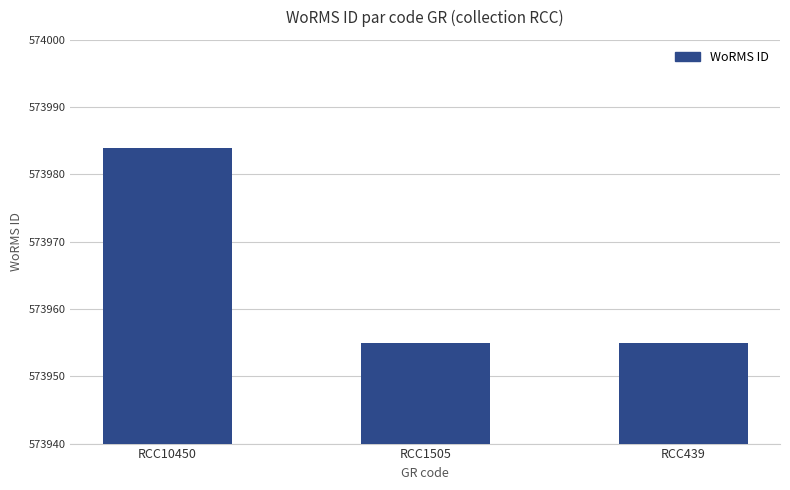

Reading left to right, transcribe all the data shown in this chart.

573984	573955	573955